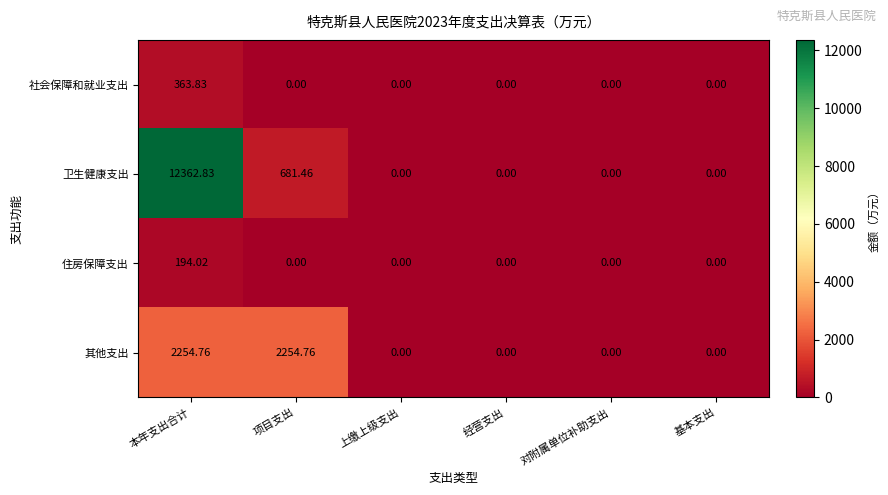

Rank the series by their maximum value, from highest to lowest.

卫生健康支出, 其他支出, 社会保障和就业支出, 住房保障支出